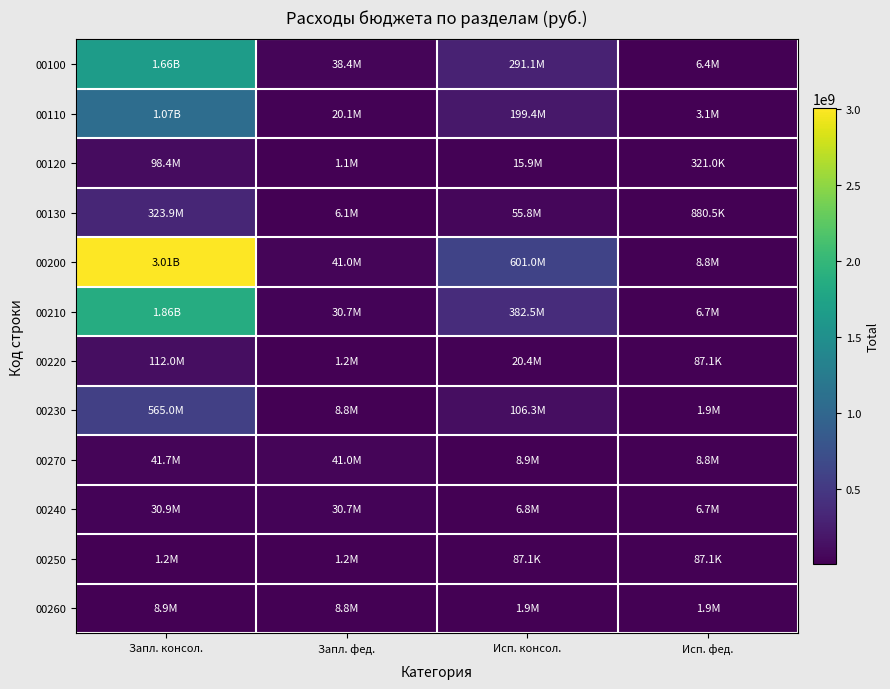

Between Исп. фед. and Запл. консол., which is larger?

Запл. консол.